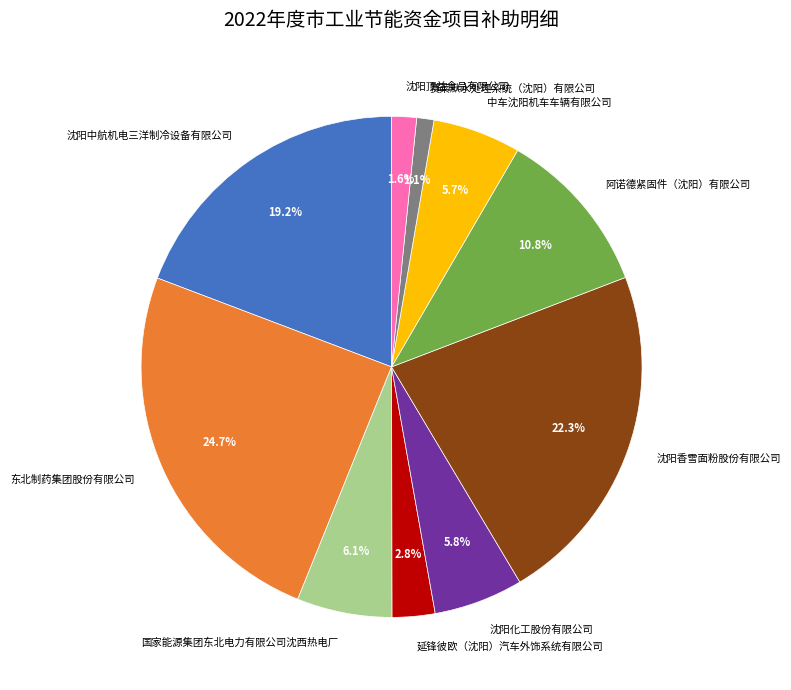

What percentage is the 赛莱默水处理系统（沈阳）有限公司 slice, to the nearest percent?

1%